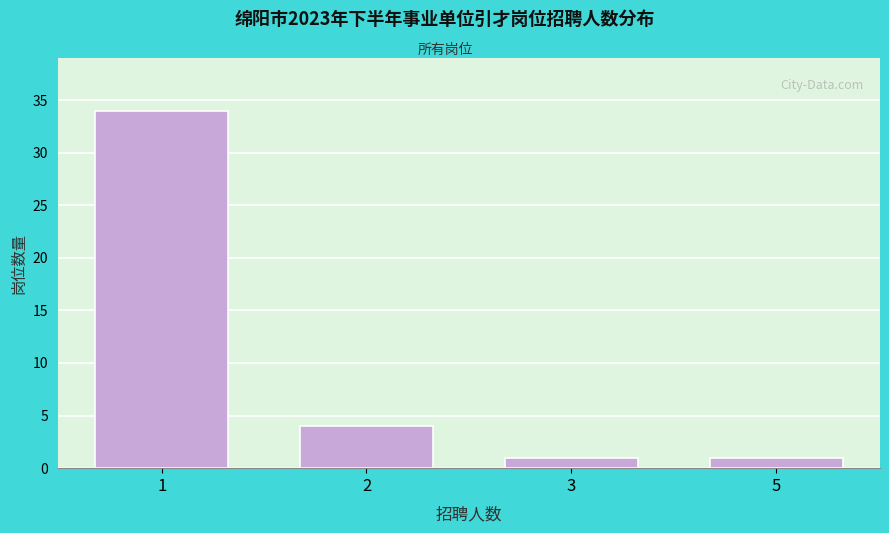

Reading right to left, what are all the values shown in this chart?

1	1	4	34